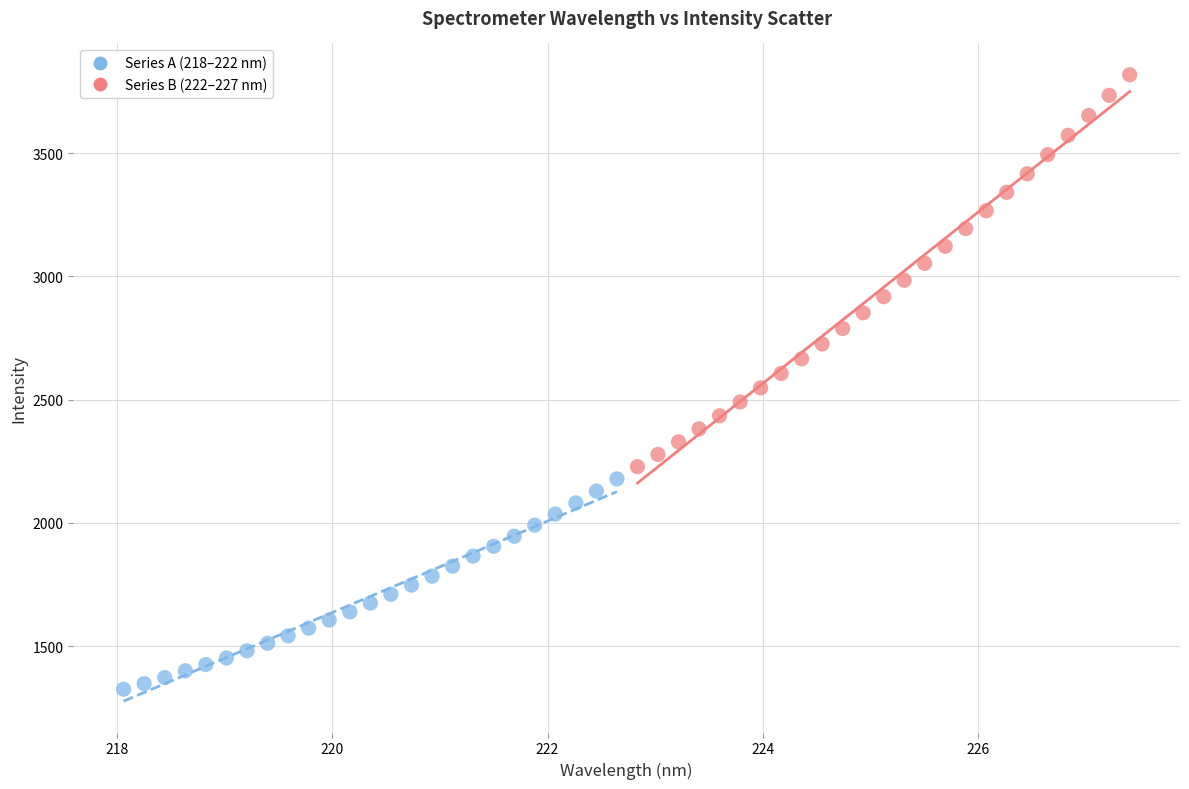

Which series reaches the minimum Y coordinate?

Series A (218–222 nm)